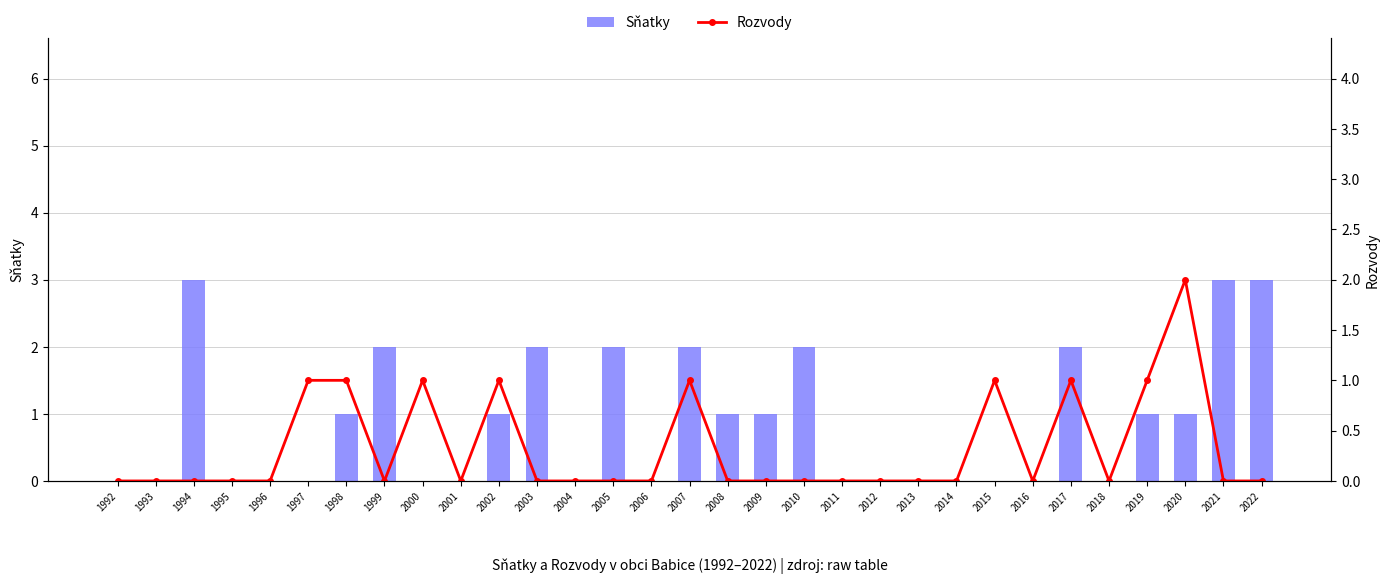

What are all the series names shown in the legend?

Sňatky, Rozvody